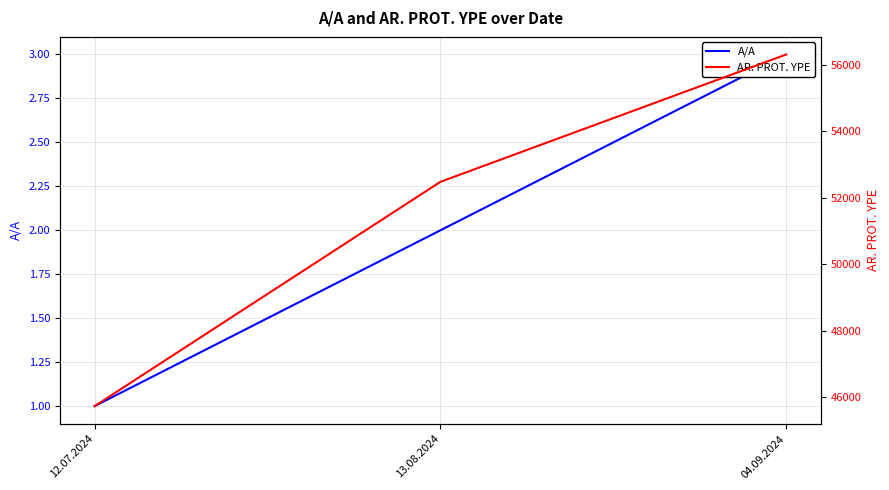

Which series changed the most between 13.08.2024 and 04.09.2024?

AR. PROT. YPE